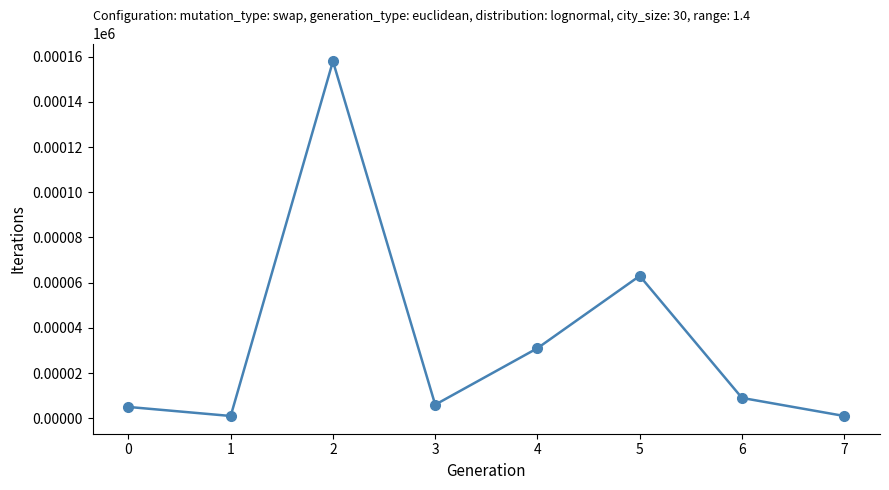

The value at 0 is 5. True or false?

True